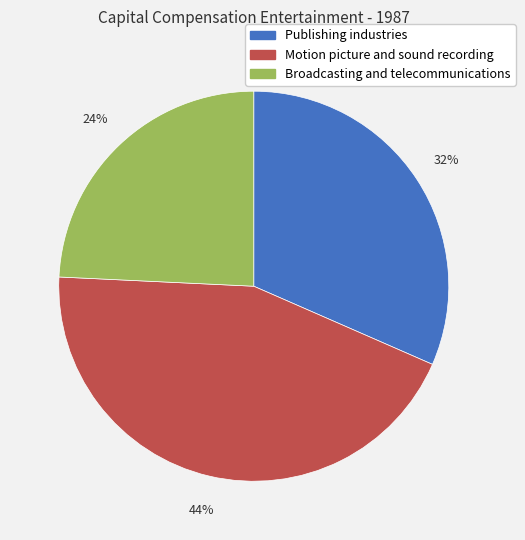

Which slice is the largest?

Motion picture and sound recording